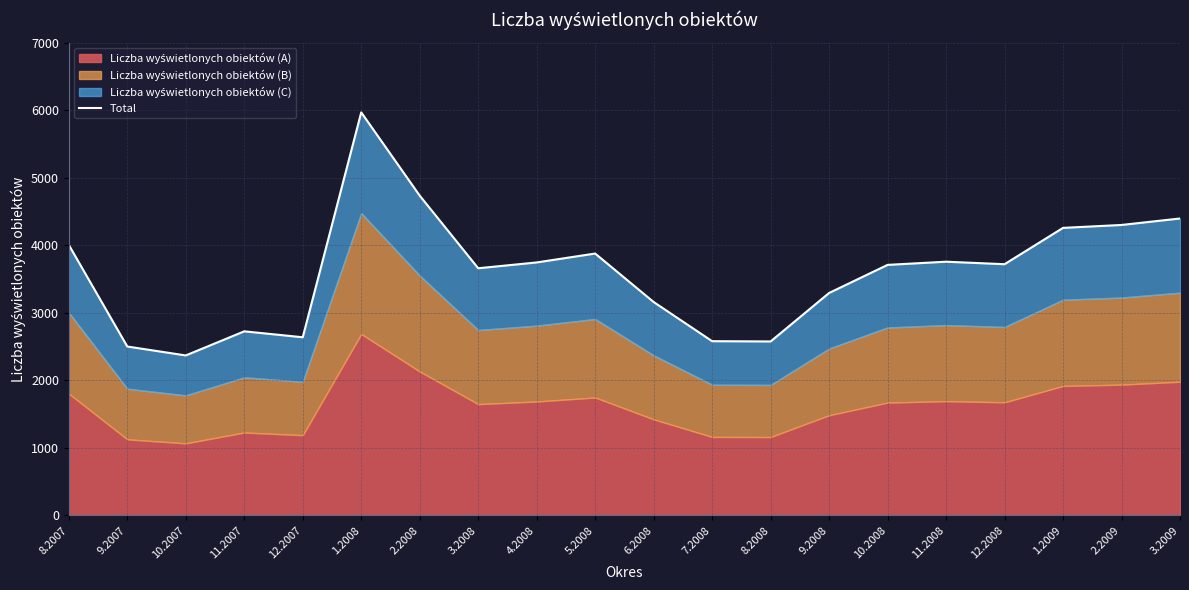

The chart shows a value of 3658 at 3.2008. True or false?

True